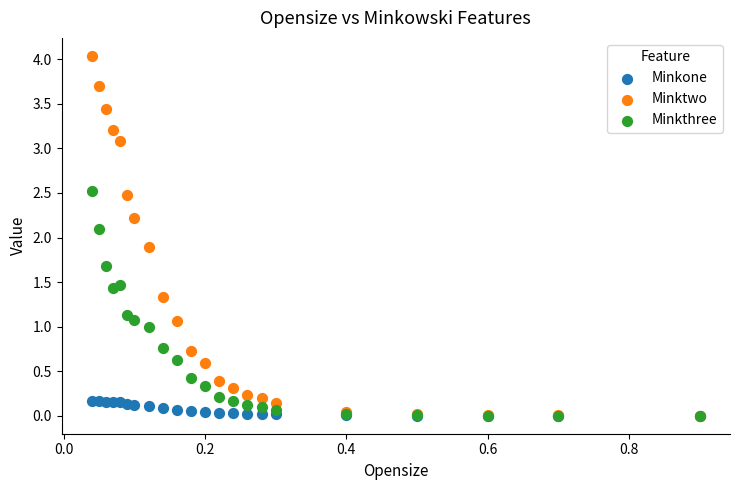

Which series has the widest spread of Y values?

Minktwo